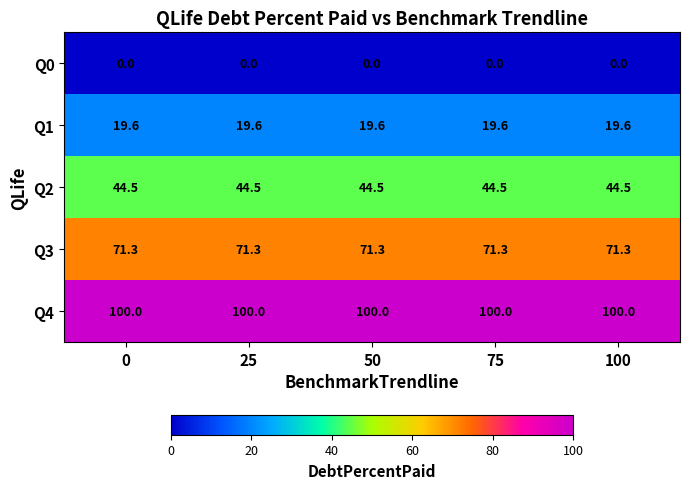

Is it true that Q2 equals 44.5 at 25?

True